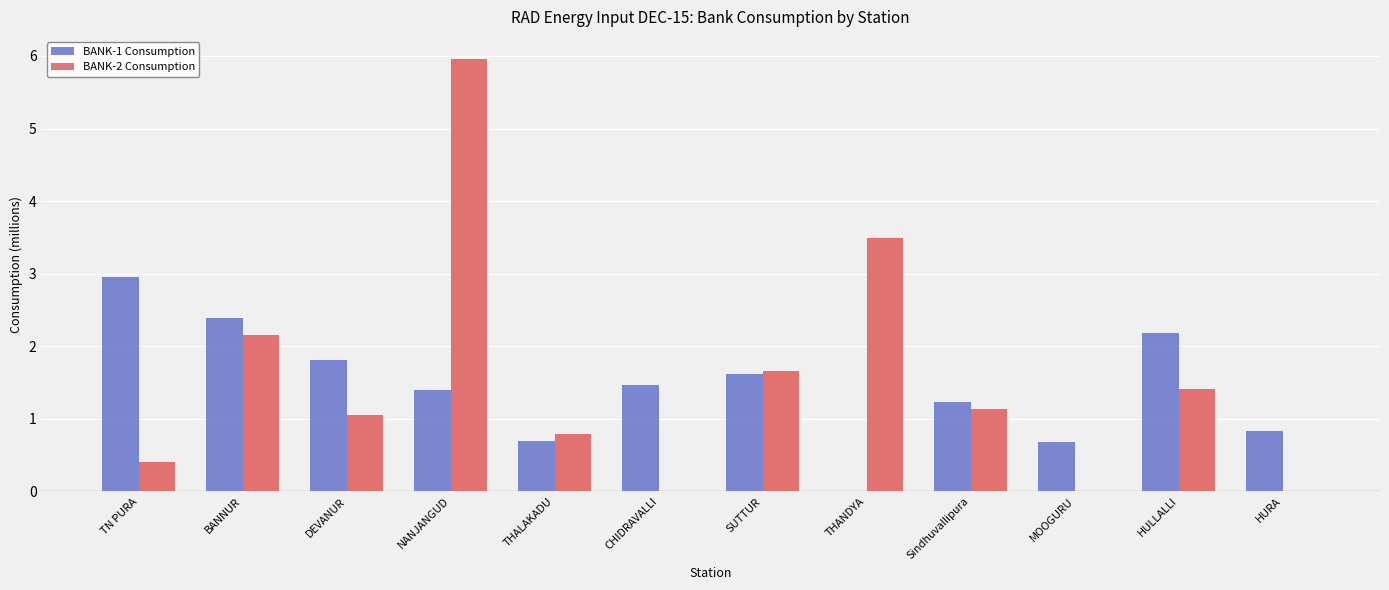

What is the sum of the BANK-1 Consumption values at BANNUR and HURA?

3.2